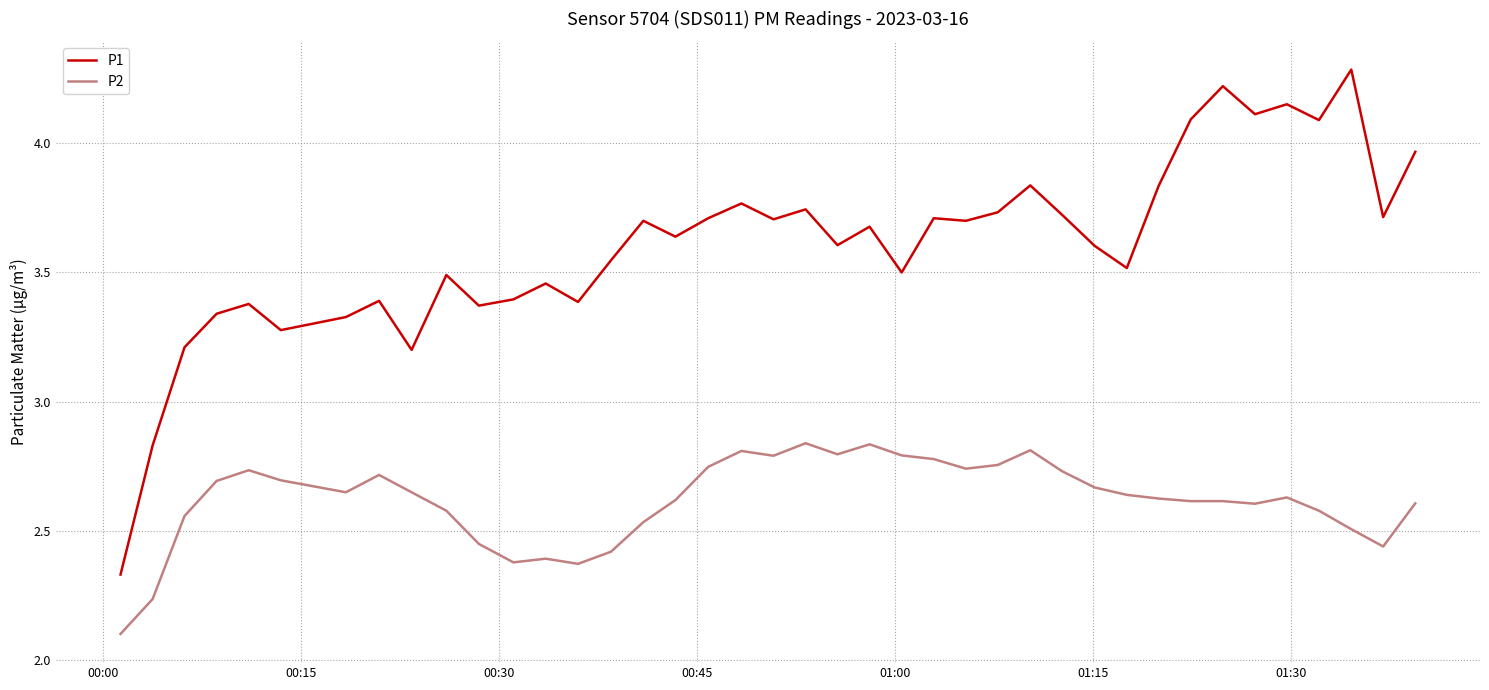

Which series has the largest total across all categories?

P1